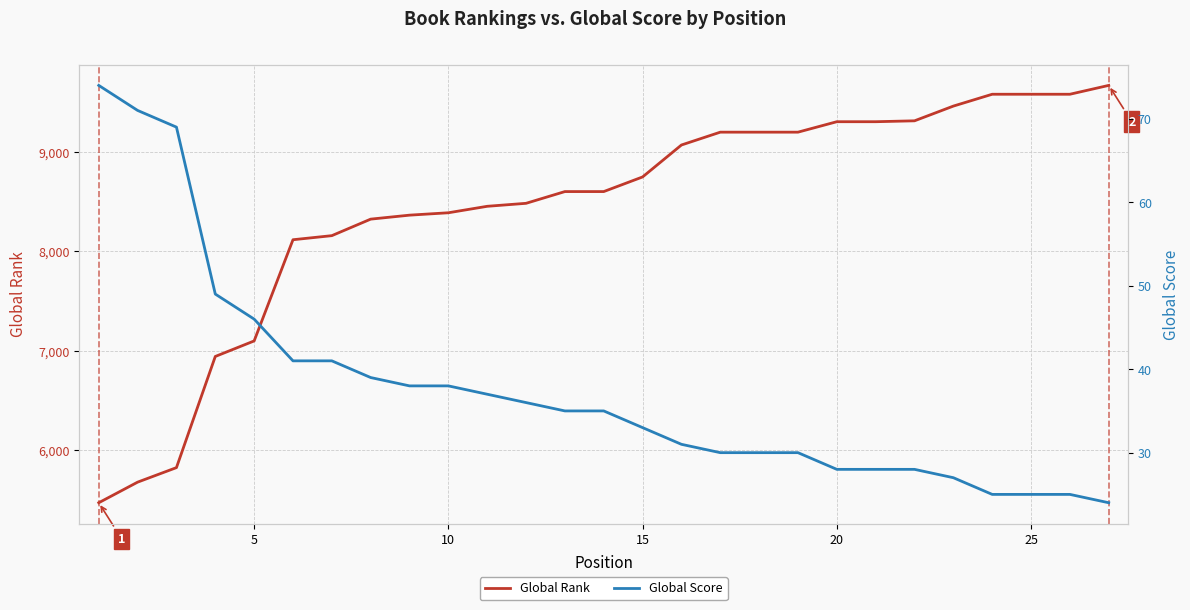

The value of Global Rank at 10 is 8388. True or false?

True